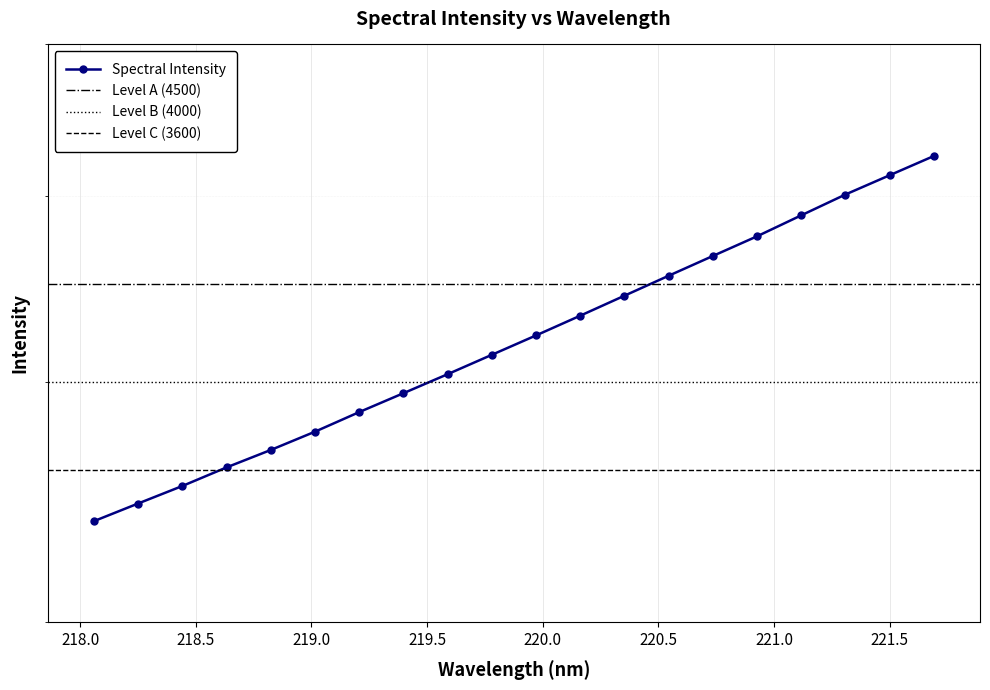

What is the sum of the values at 221.6902 and 219.0156?

9018.6